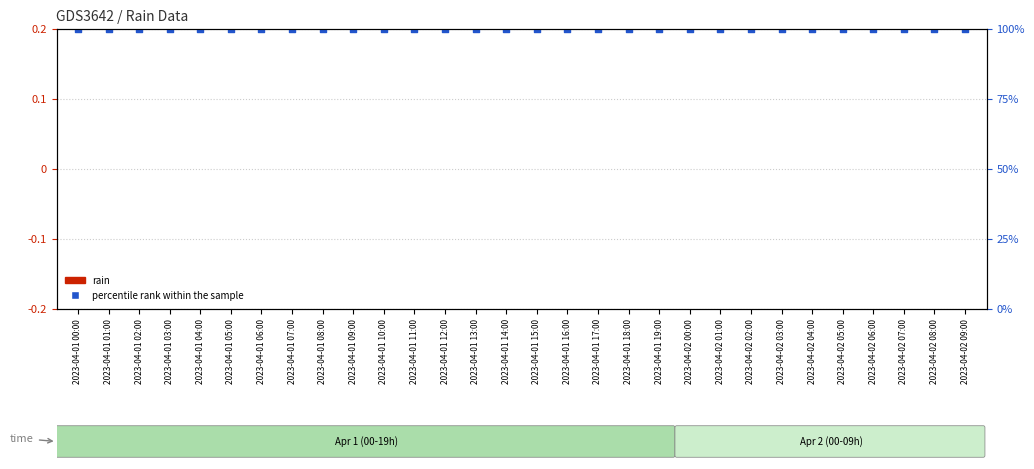

Is the value of rain at 2023-04-01 06:00 greater than the value of percentile rank within the sample at 2023-04-01 12:00?

No